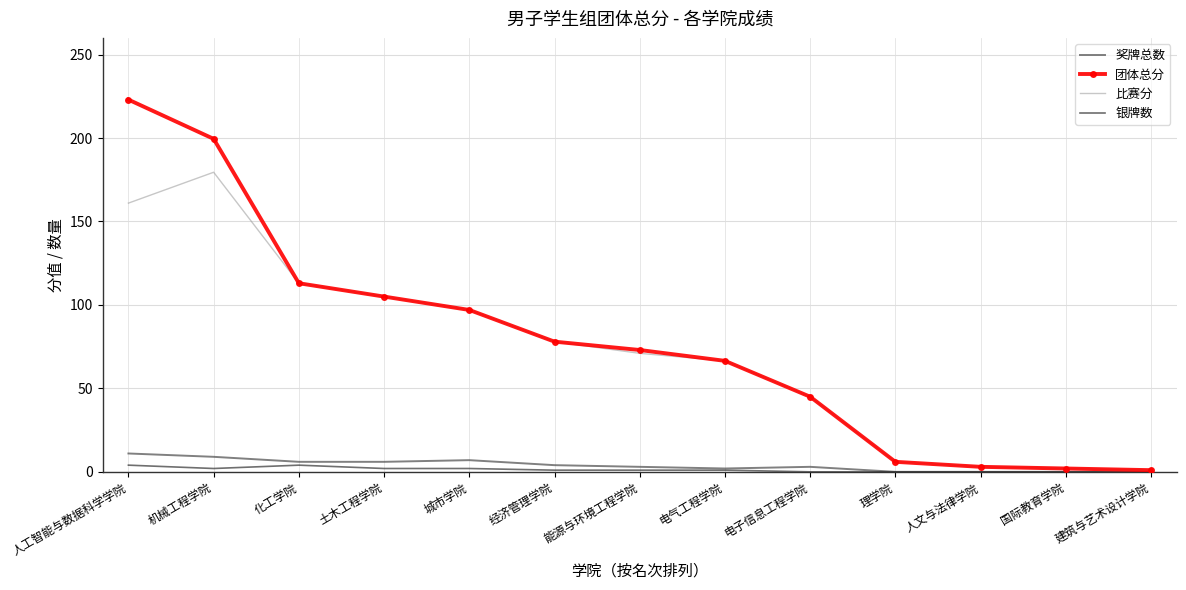

Which series has the largest range (max minus min)?

团体总分